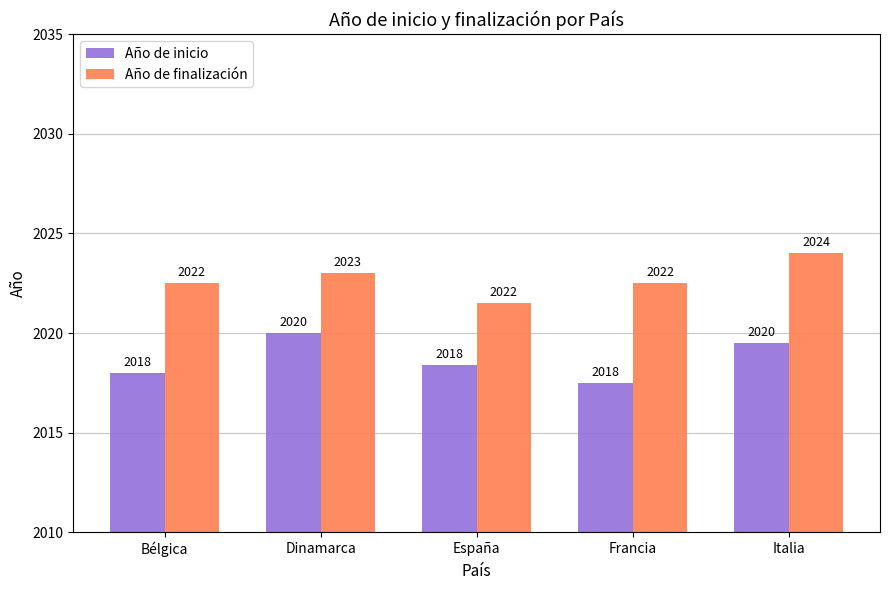

What are all the series names shown in the legend?

Año de inicio, Año de finalización